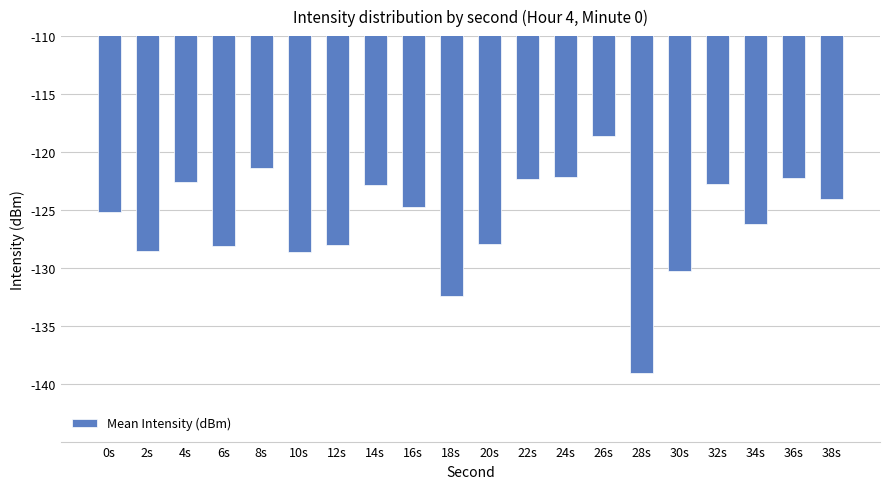

What is the change in value from 10s to 30s?

-1.7